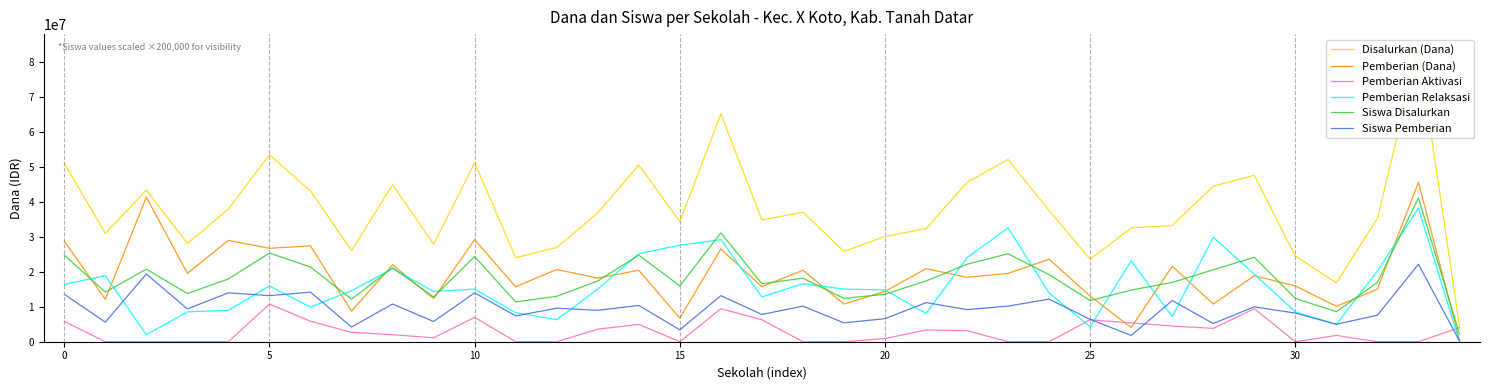

True or false: Pemberian (Dana) and Disalurkan (Dana) intersect in this chart.

False